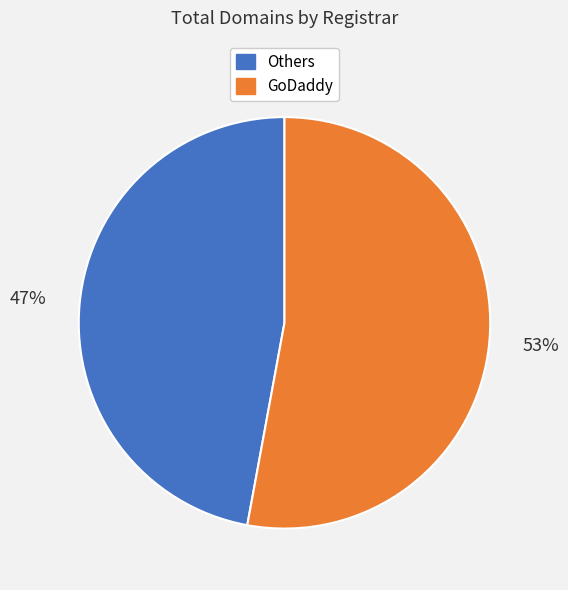

To the nearest percent, what is the average slice percentage?

50%